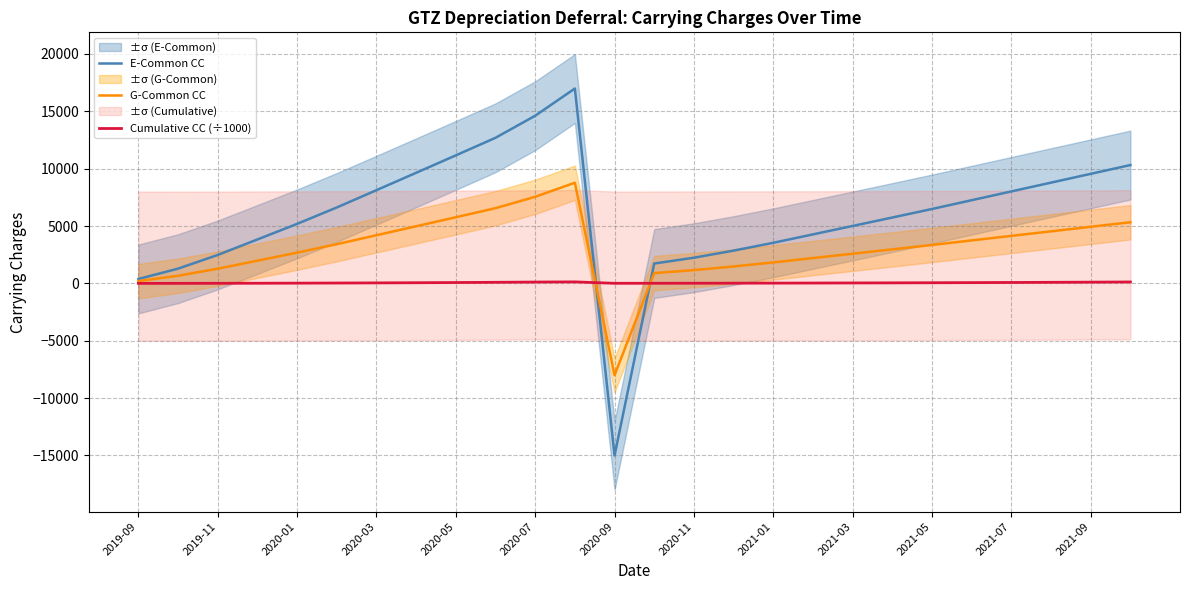

What is the lowest value of the E-Common CC series?

-15000.0